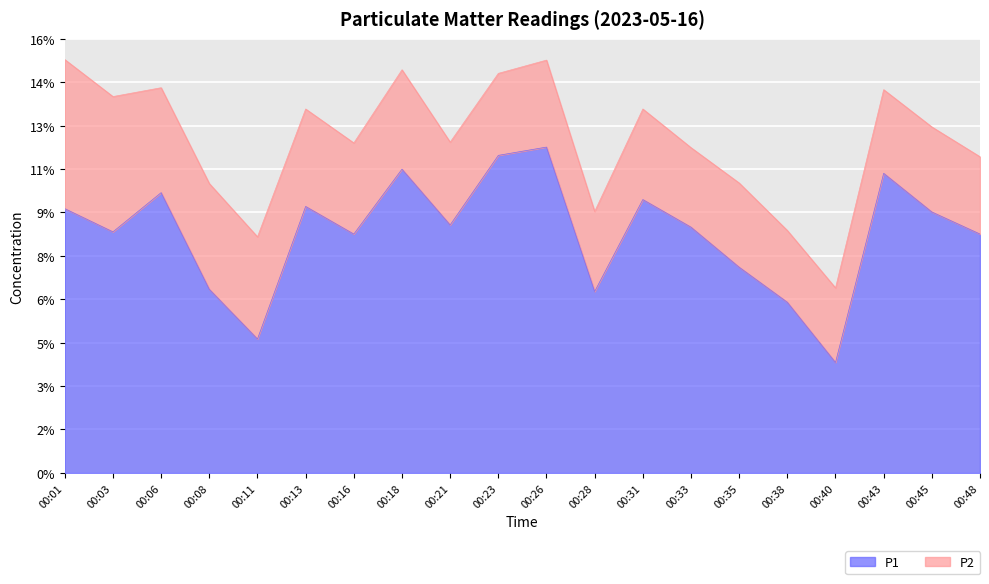

Where does the data first go above 8?

00:01